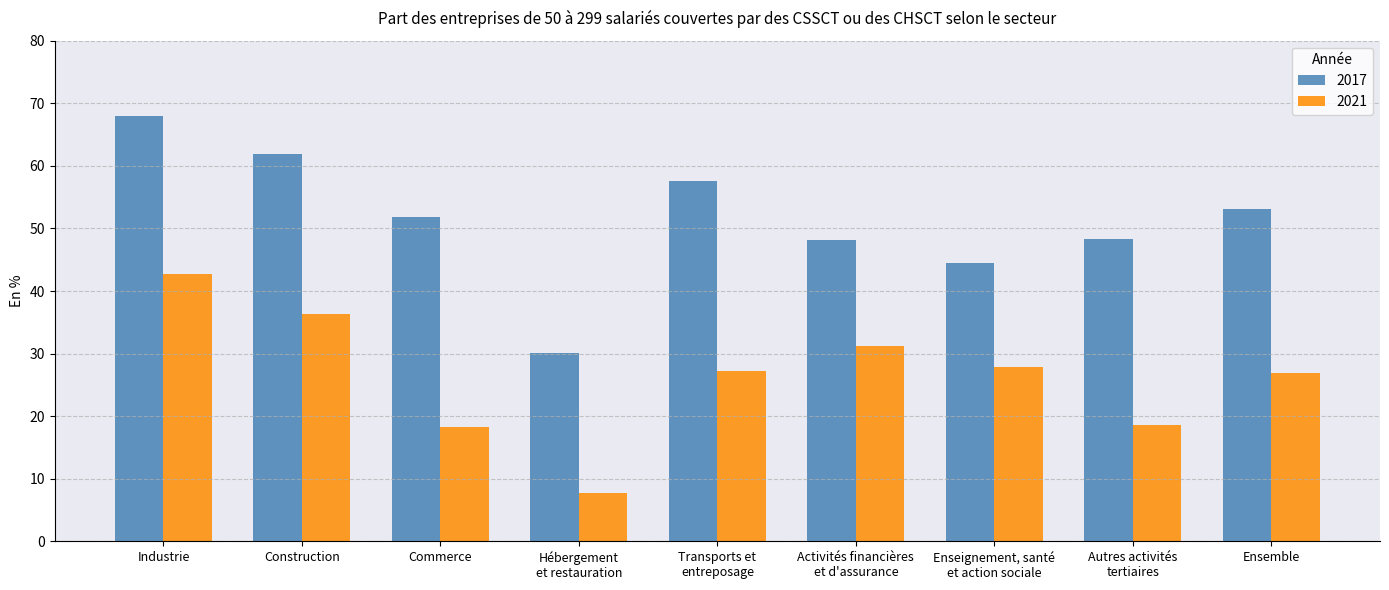

What is the difference between the highest and lowest values at Transports et
entreposage?

30.3